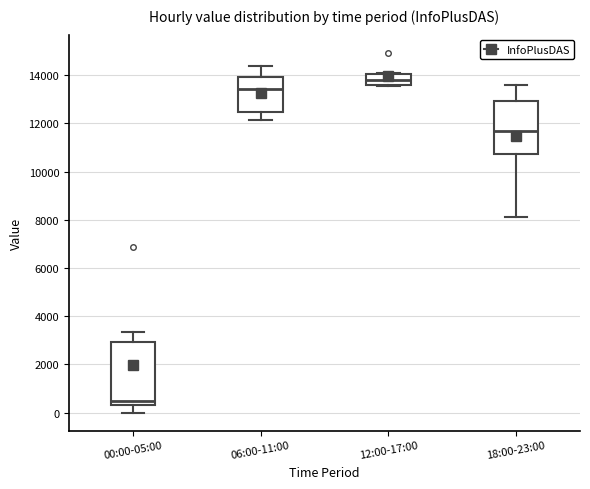

Comparing the boxes themselves (not the whiskers), which one is the tallest?

00:00-05:00